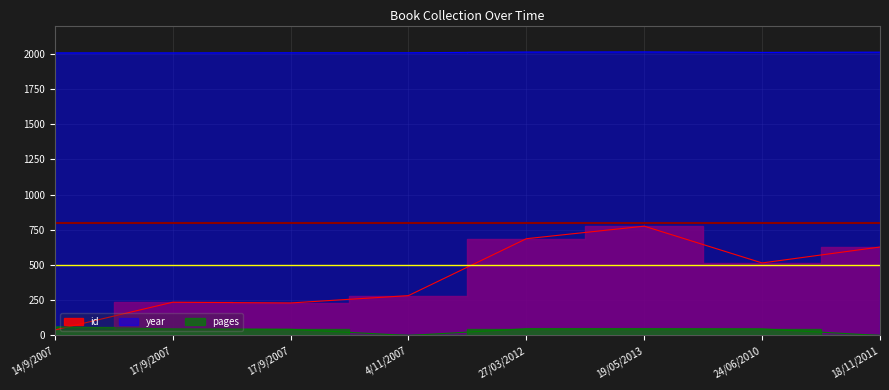

Reading right to left, what are all the values shown in this chart?

id: 18/11/2011=628	24/06/2010=515	19/05/2013=776	27/03/2012=687	4/11/2007=283	17/9/2007=231	17/9/2007=236	14/9/2007=39
year: 18/11/2011=2011	24/06/2010=2009	19/05/2013=2013	27/03/2012=2012	4/11/2007=2007	17/9/2007=2007	17/9/2007=2006	14/9/2007=2006
pages: 18/11/2011=0	24/06/2010=47	19/05/2013=48	27/03/2012=48	4/11/2007=0	17/9/2007=44	17/9/2007=47	14/9/2007=61